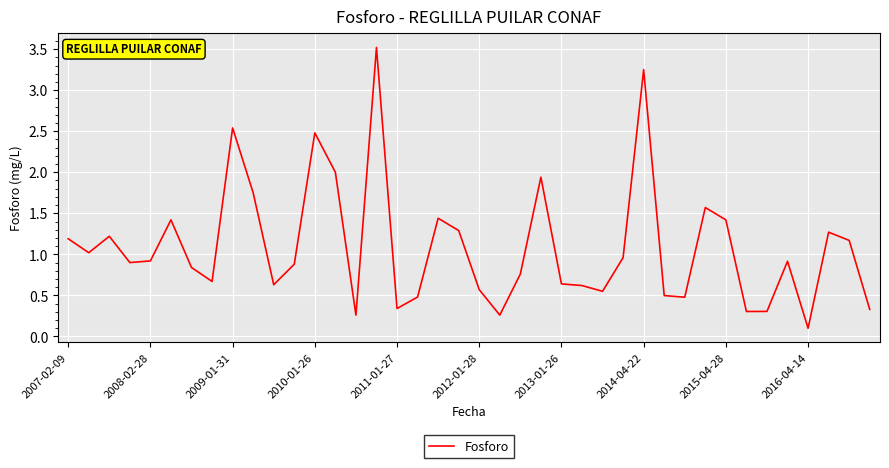

What is the difference between the maximum and minimum values?

3.4